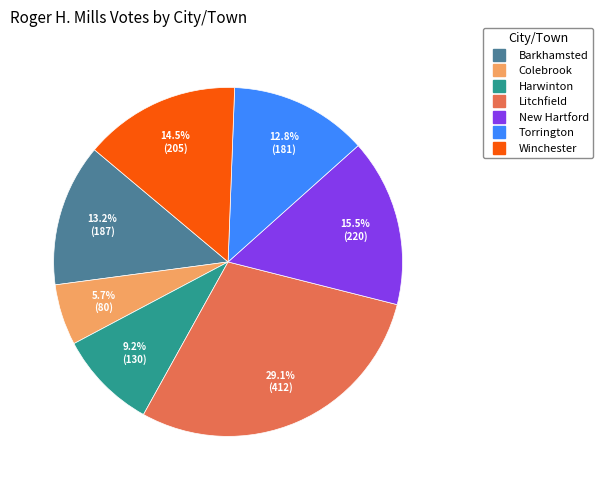

To the nearest percent, what is the difference between the Barkhamsted and New Hartford slice percentages?

2%